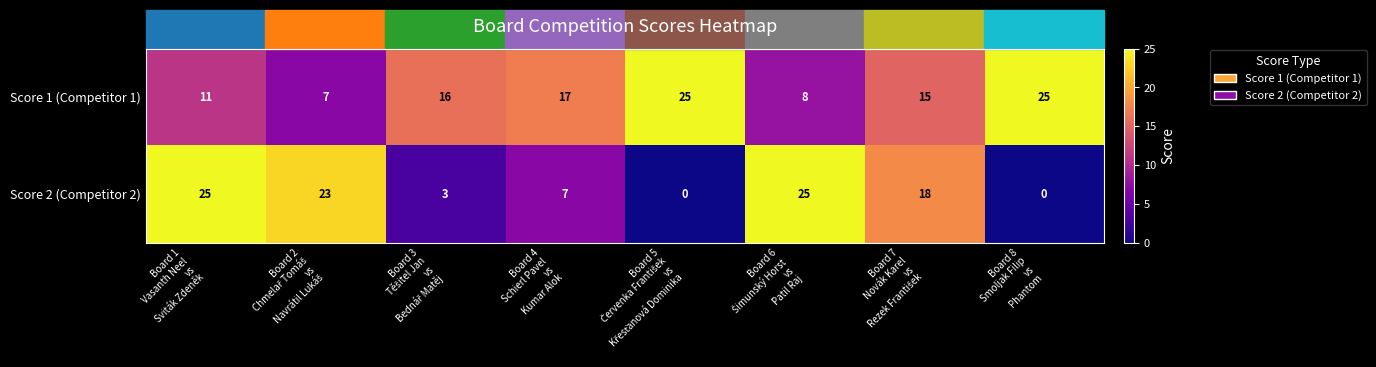

Which series has the widest spread of values?

Score 2 (Competitor 2)